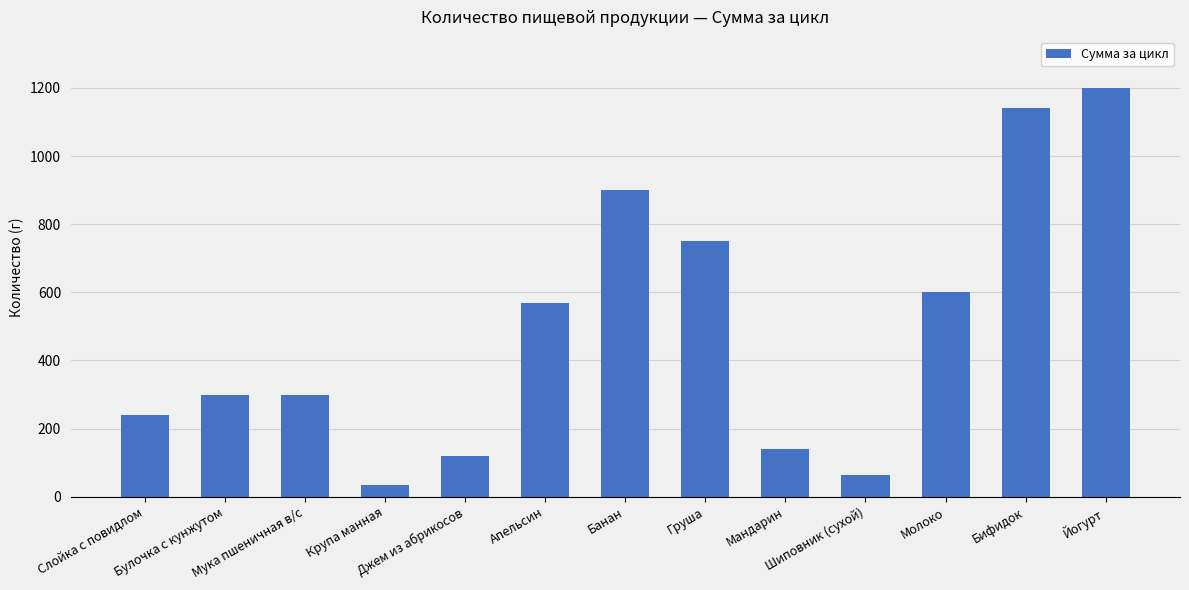

Which label corresponds to the largest value in the chart?

Йогурт